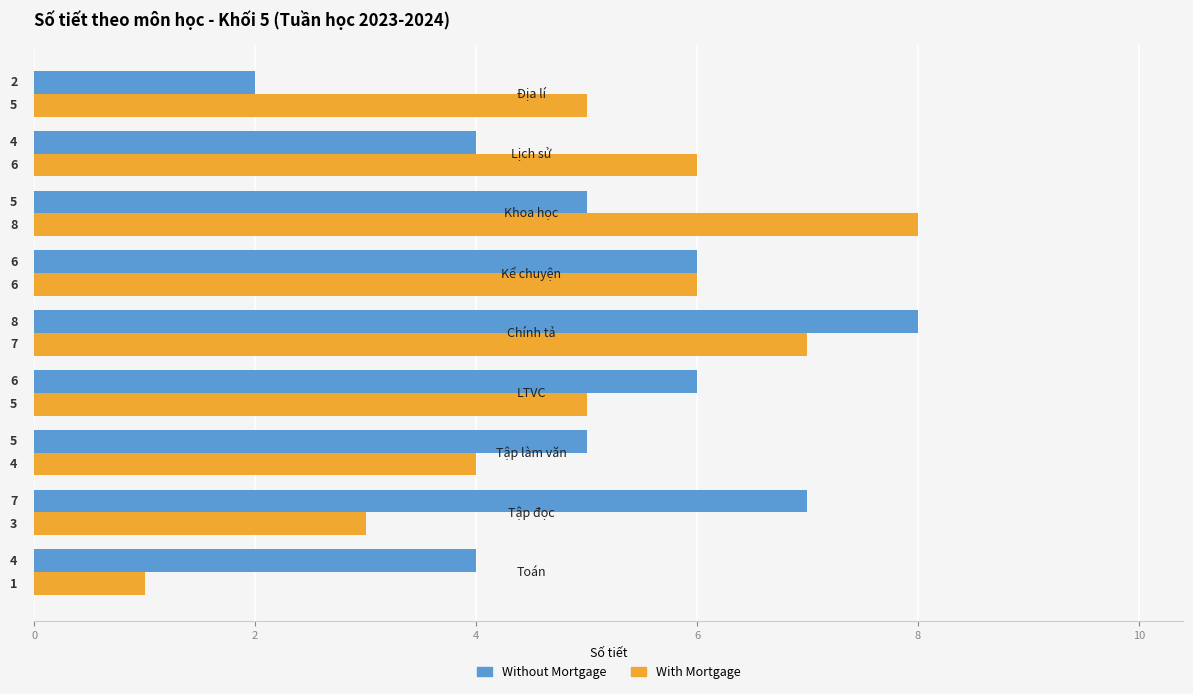

List the series in order of their overall mean, lowest first.

With Mortgage, Without Mortgage